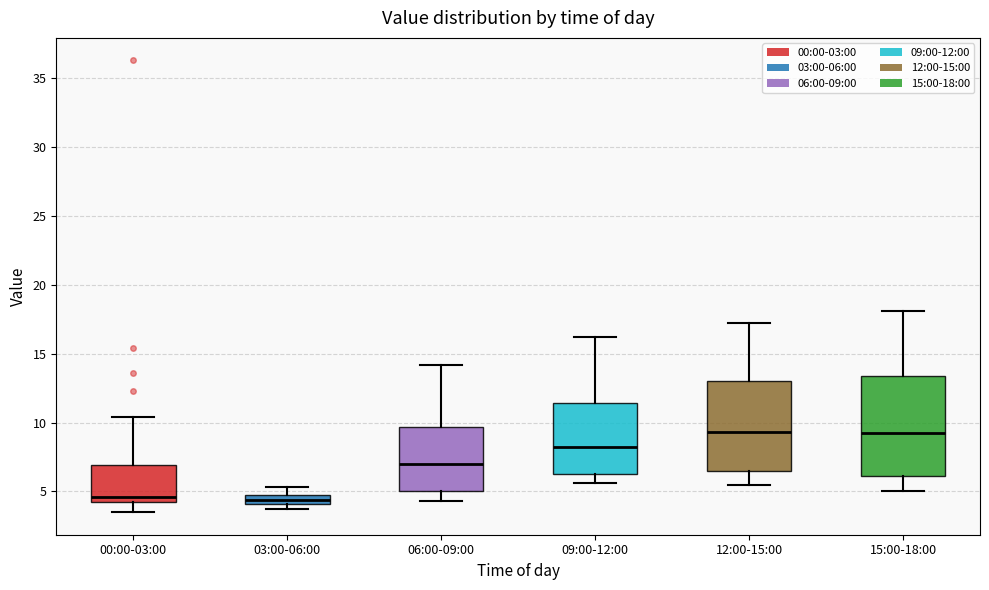

Where does the upper whisker of the box for 15:00-18:00 end on the y-axis? The values are not printed on the chart, so give them approximately, as read against the axis.

18.0